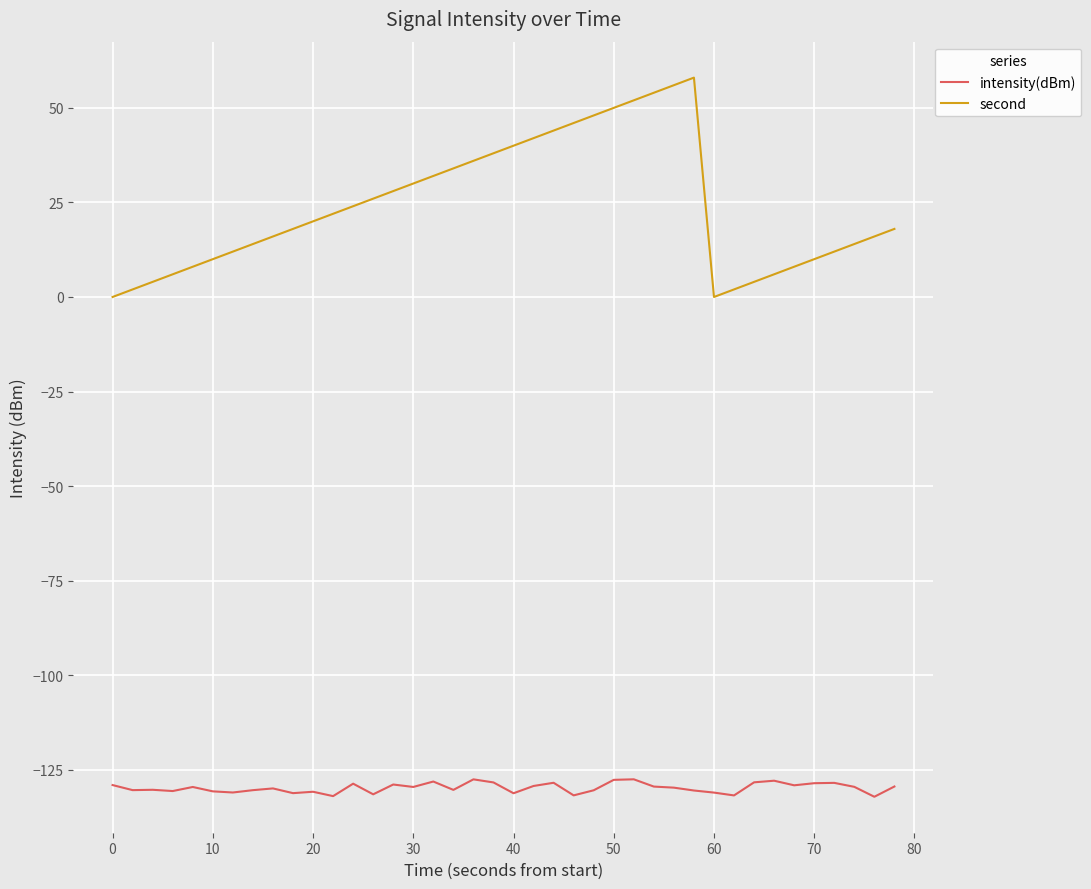

What is the difference between the maximum and minimum values in the intensity(dBm) series?

4.6